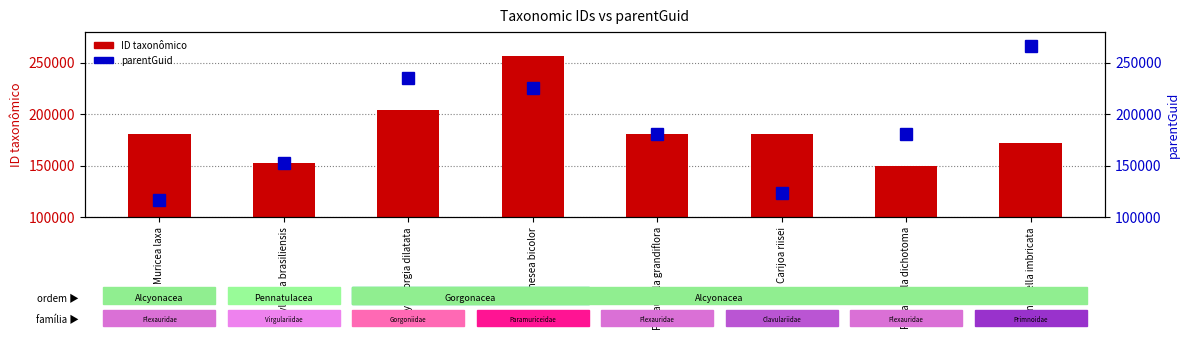

What is the value of the parentGuid bar at the 7th from the left?

180483